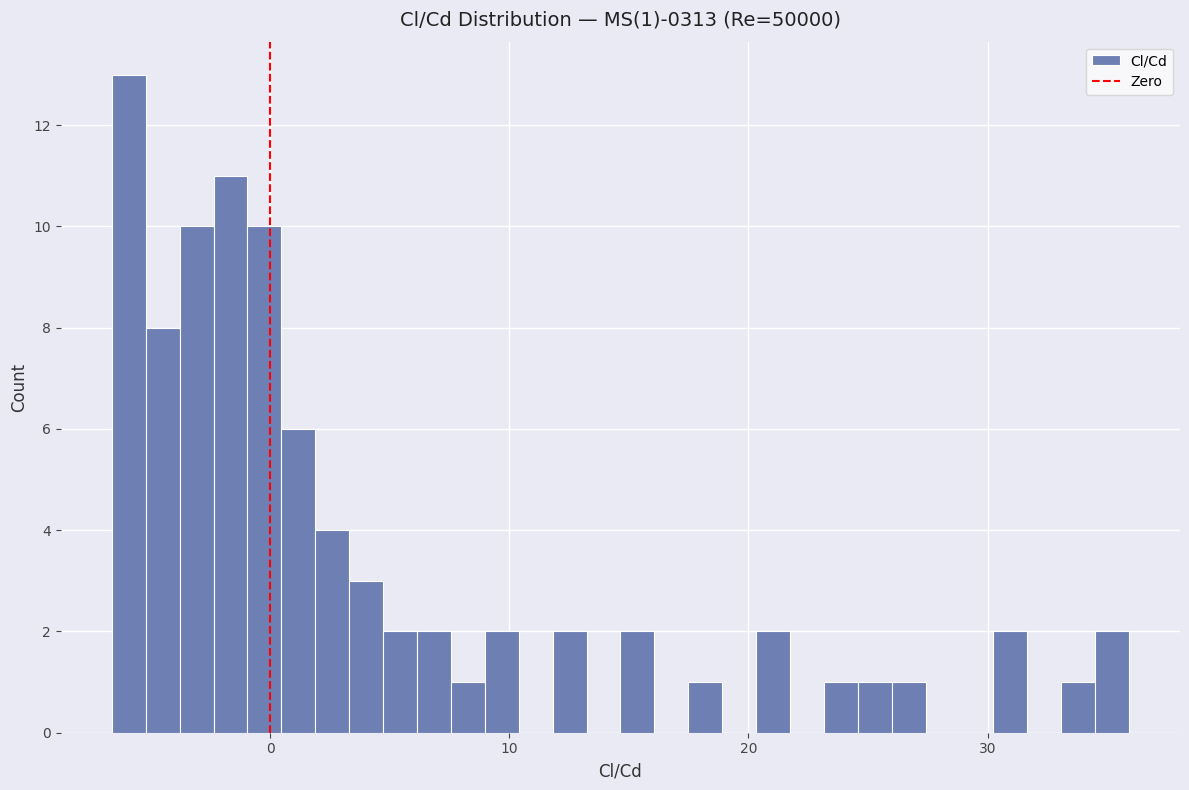

Around what value on the x-axis is the tallest bar? Give the approximate position of its centre, as read against the axis.

-6